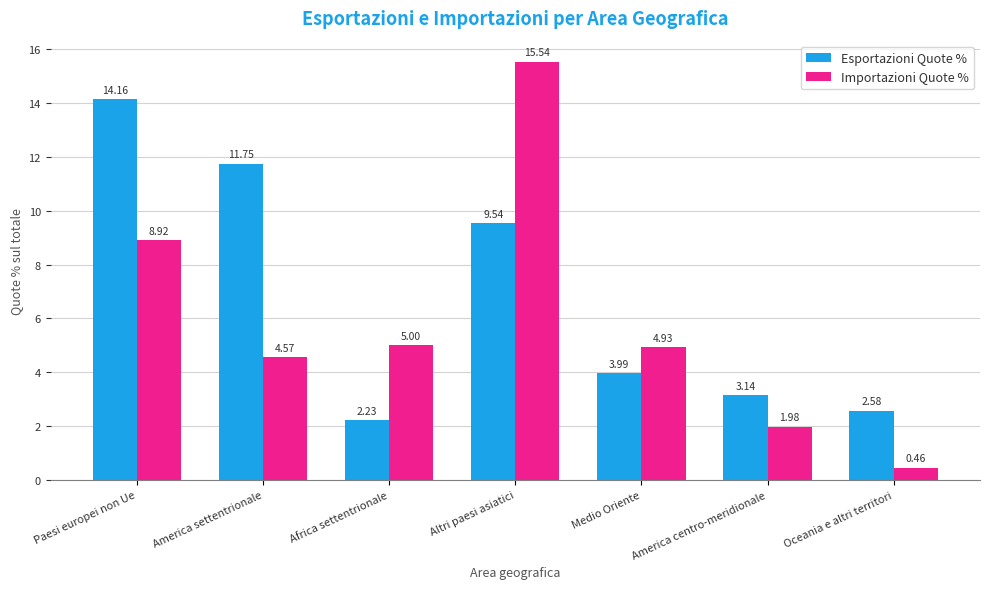

Is it true that Esportazioni Quote % equals 1.0 at Oceania e altri territori?

False